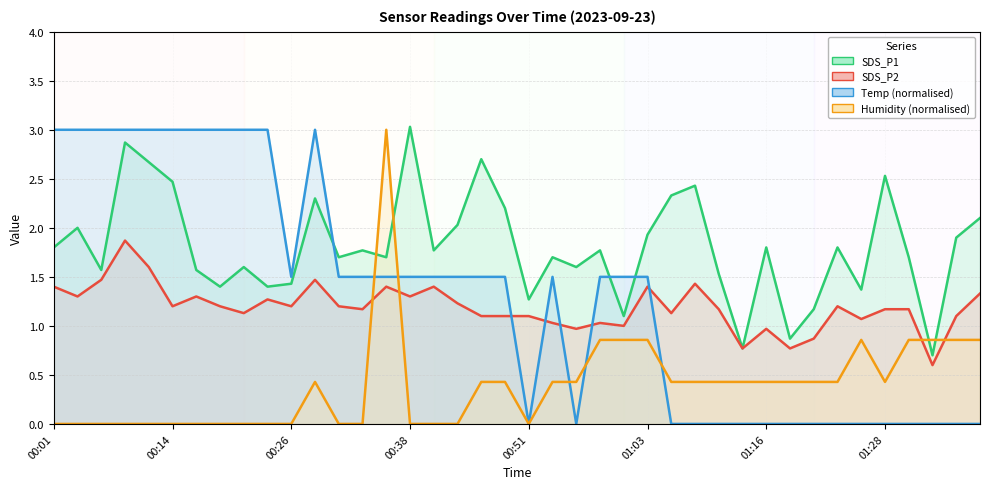

Which series changed the most between 00:26 and 26?

Temp